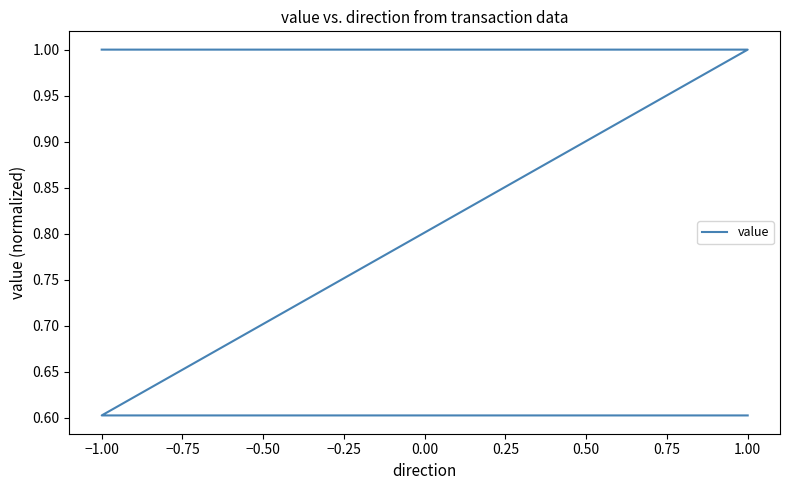

The chart shows a value of 1.0 at 1.00. True or false?

True